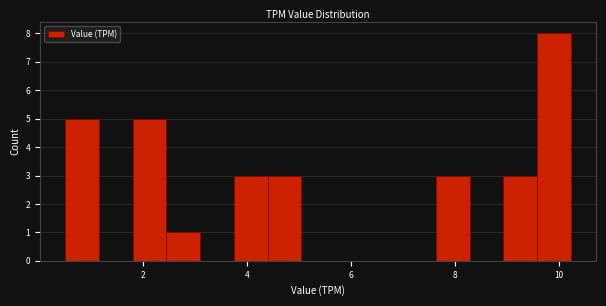

Read against the x-axis, roughly where is the centre of the tallest bar?

10.0